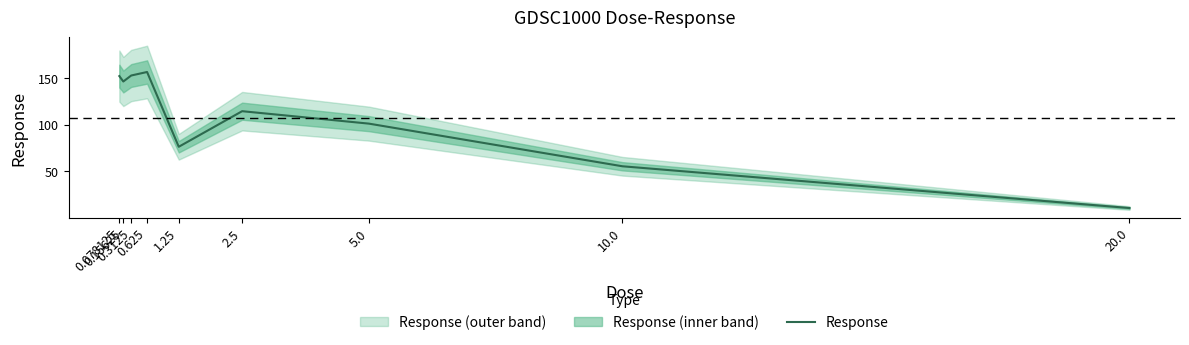

What is the average value?

107.4